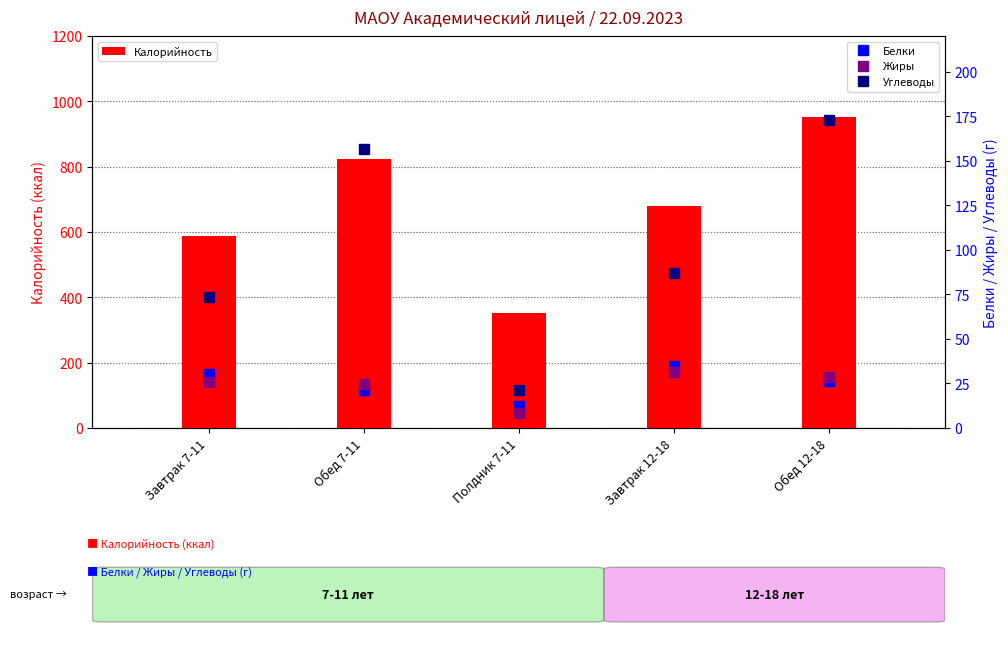

What position from the left is Обед 7-11?

2